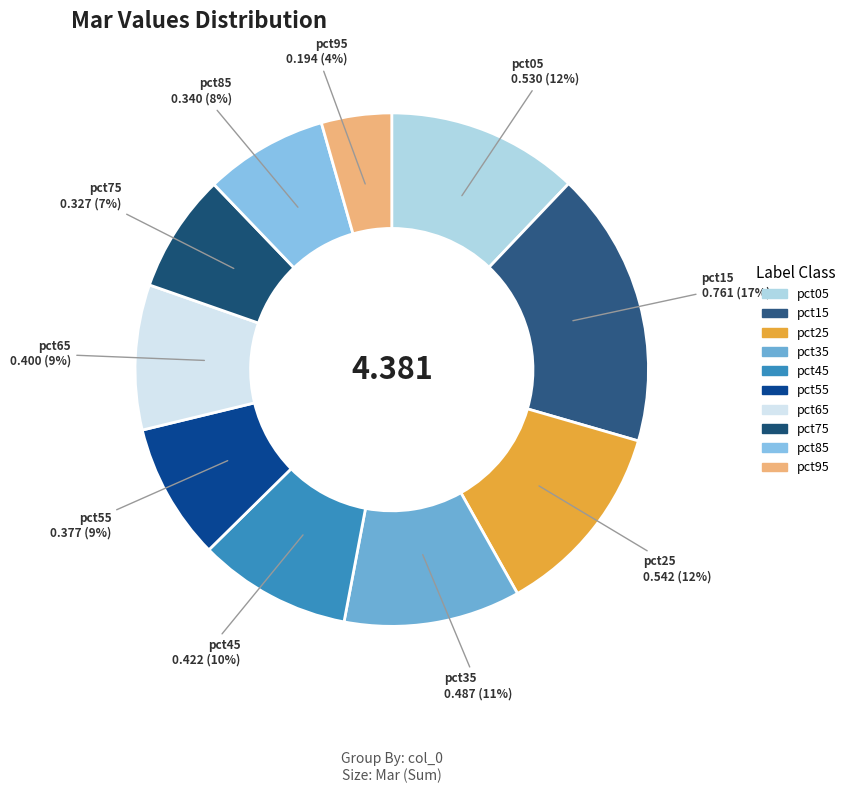

Does pct25 account for over 50% of the chart?

No